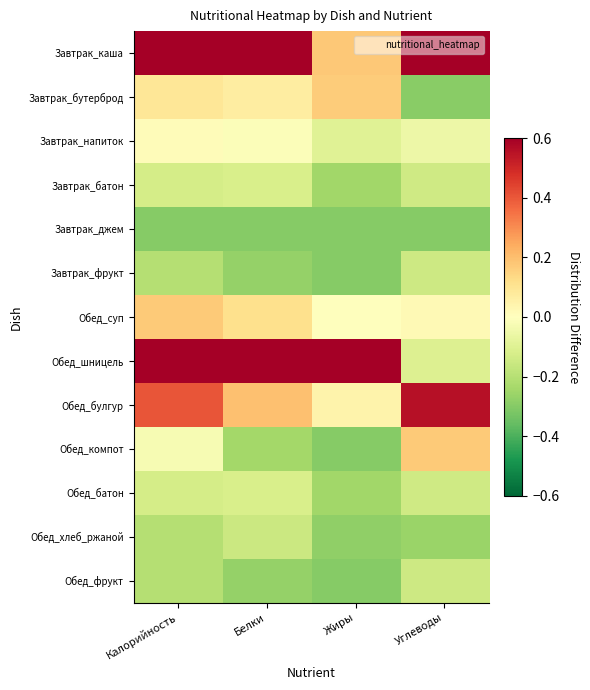

Which has a higher value, Белки or Углеводы?

Углеводы